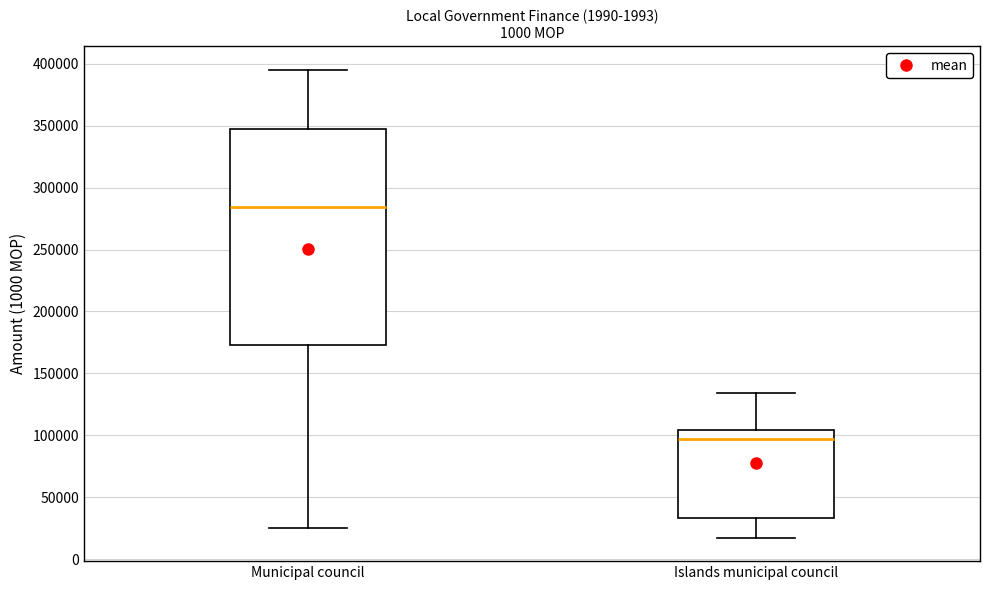

Which box is the tallest, from its lower edge to its upper edge?

Municipal council